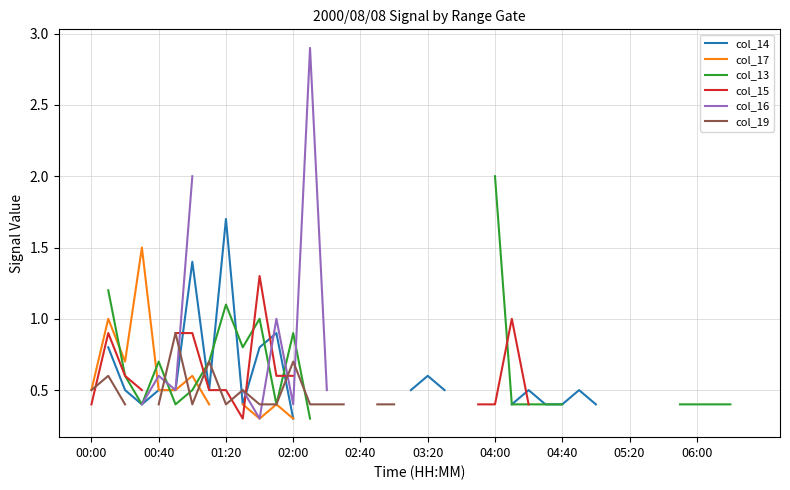

The col_14 series shows 0.4 at 04:40. True or false?

True